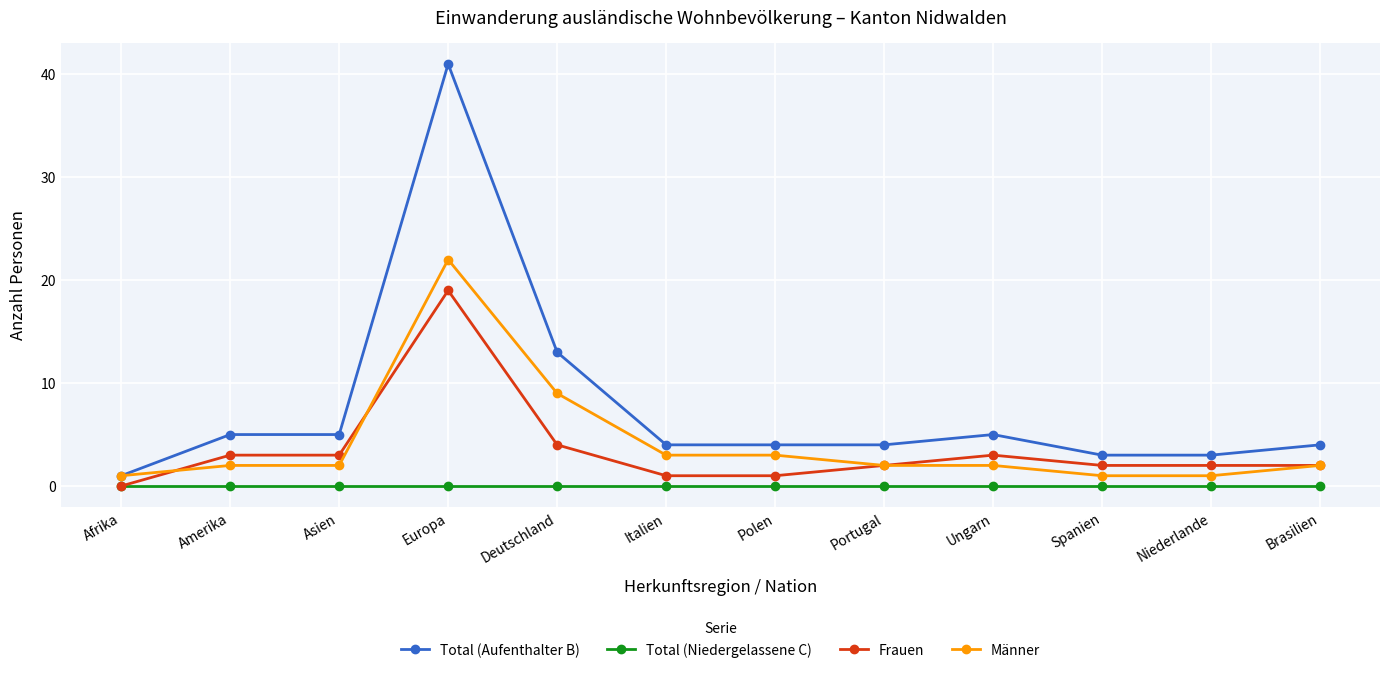

Is the value of Männer at Portugal greater than the value of Frauen at Europa?

No